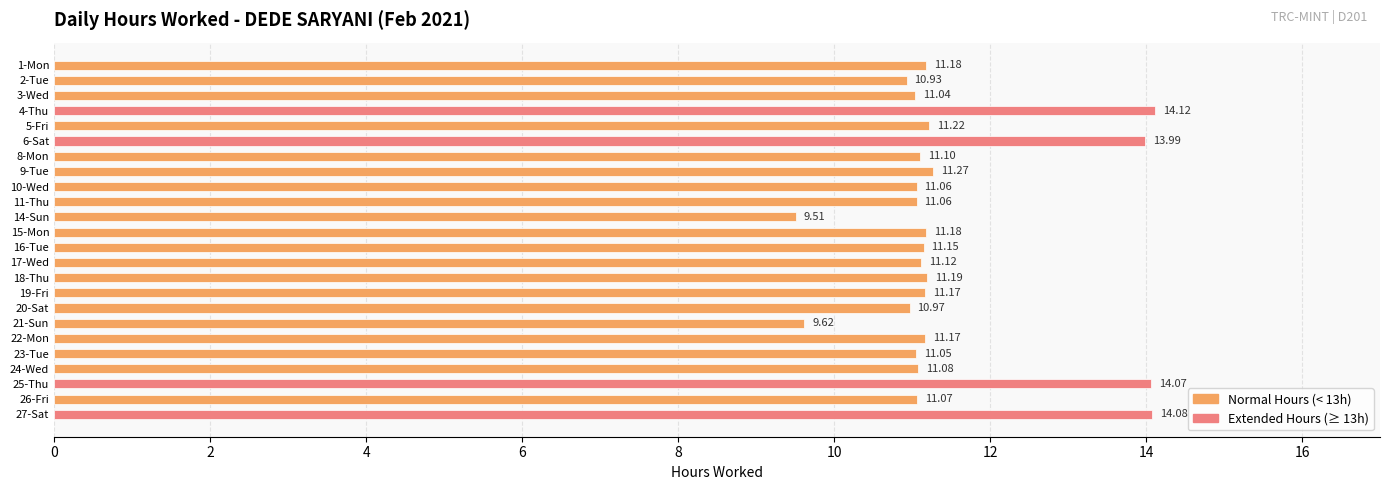

Between 16-Tue and 20-Sat, which is larger?

16-Tue